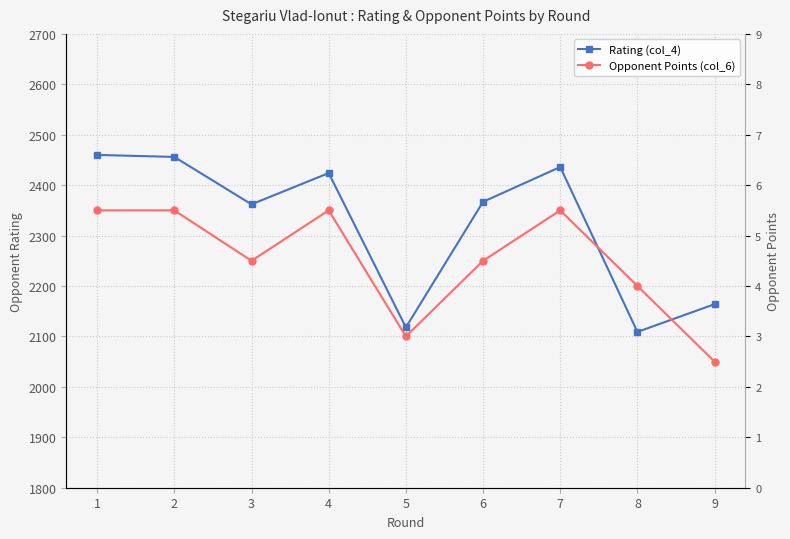

At which category is the sum across all series the highest?

1